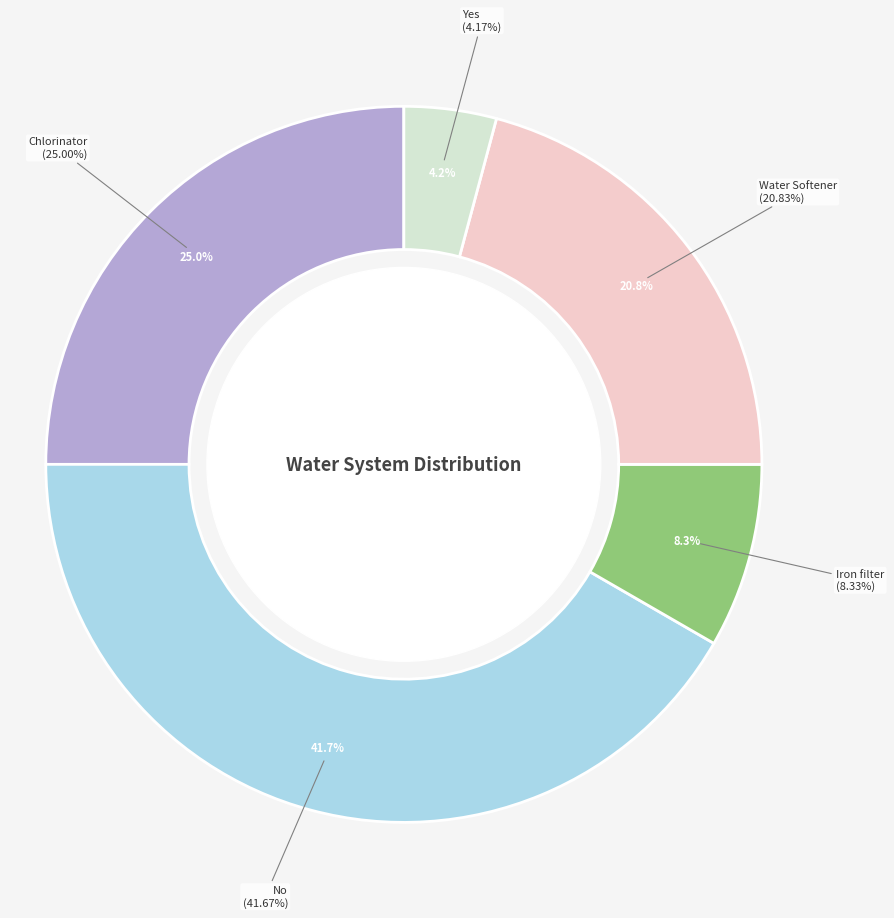

Which slice is the smallest?

Yes